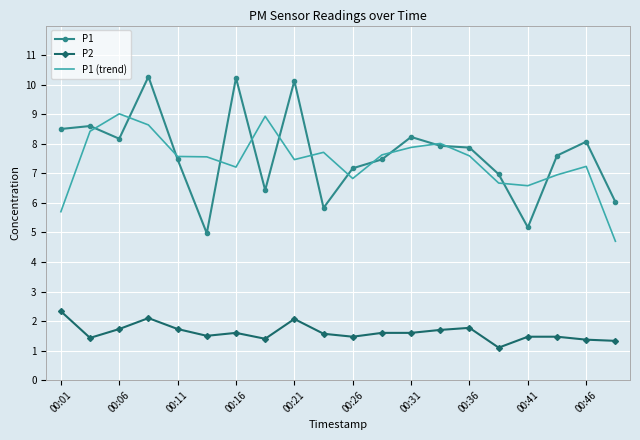

True or false: P1 and P2 intersect in this chart.

False